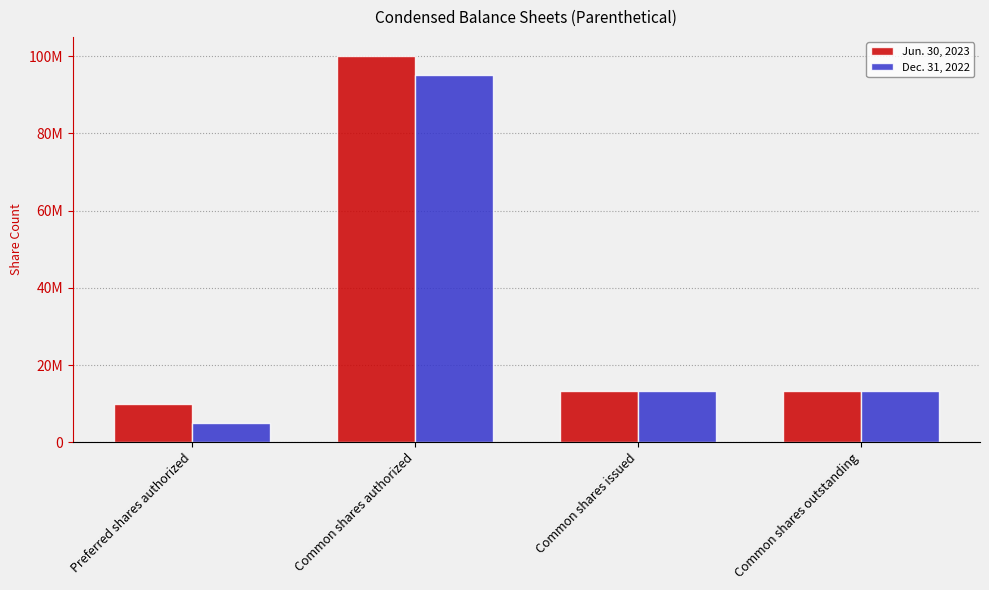

How many values in the Jun. 30, 2023 series exceed 13313000?

1